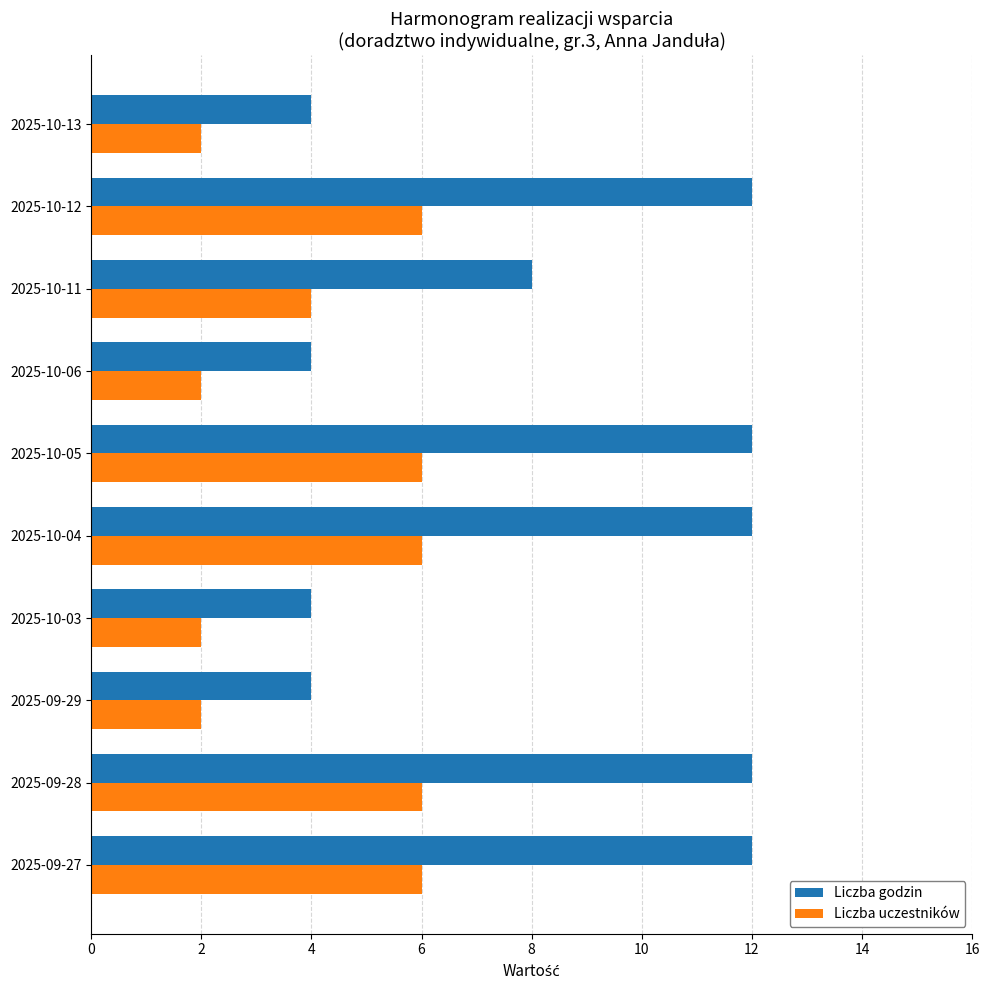

Which series has the widest spread of values?

Liczba godzin